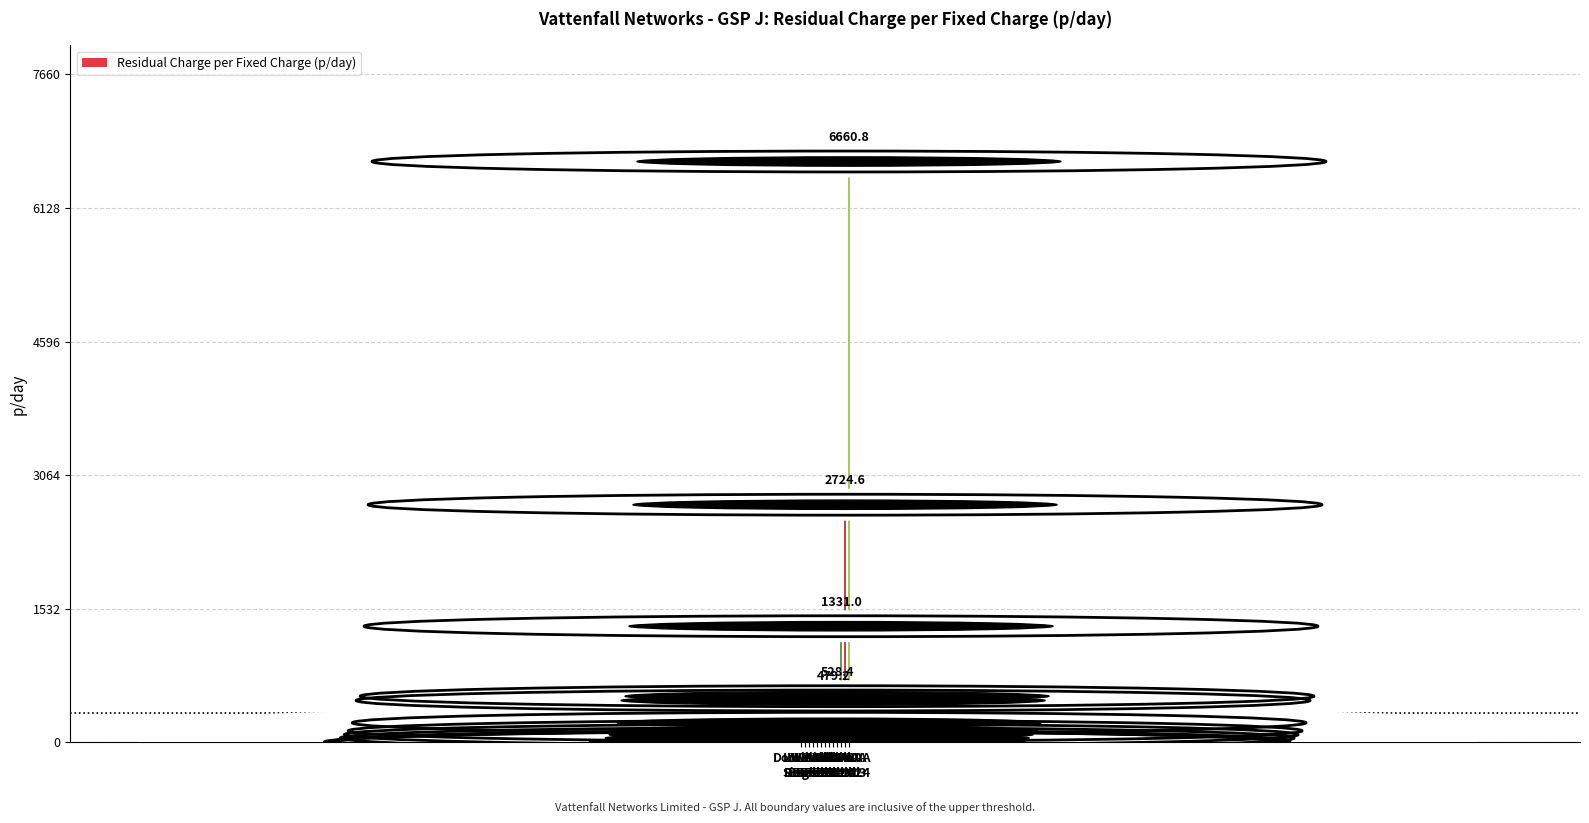

Reading left to right, what are all the values shown in this chart?

2.7	1.1	6.3	15.7	48.6	87.6	131.2	223.2	479.2	528.4	1331.0	2724.6	6660.8